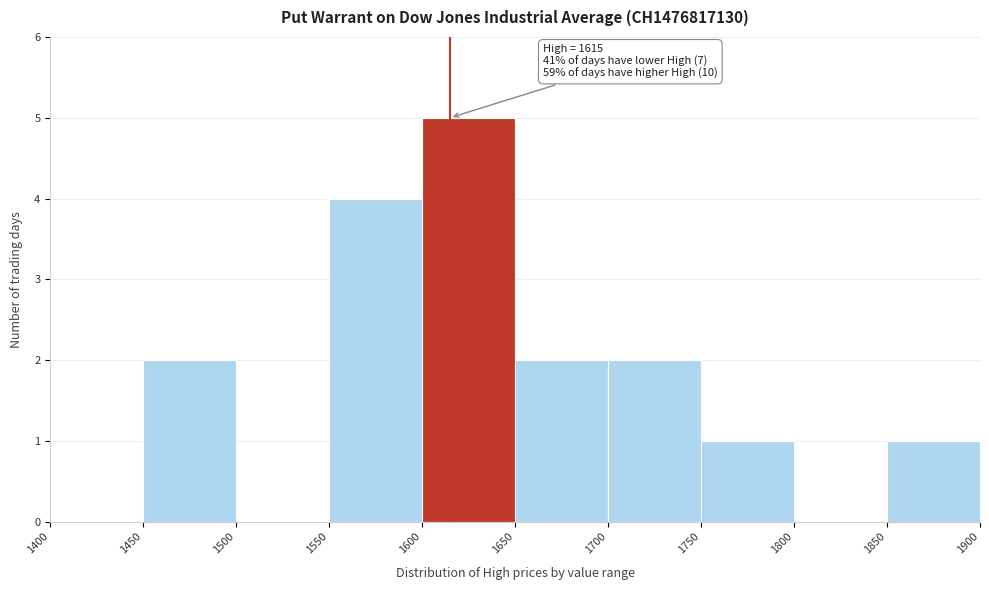

Which range on the x-axis has the tallest bar?

1600 to 1650